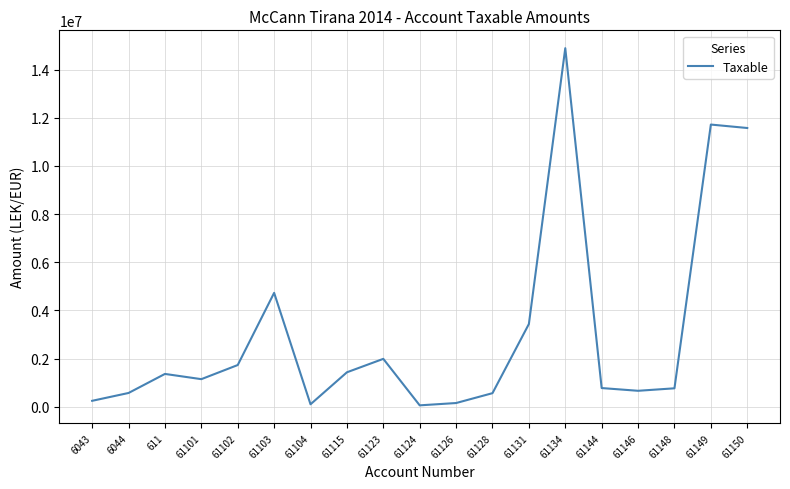

Approximately how many times larger is the value at 61123 compared to 61124?

32.2